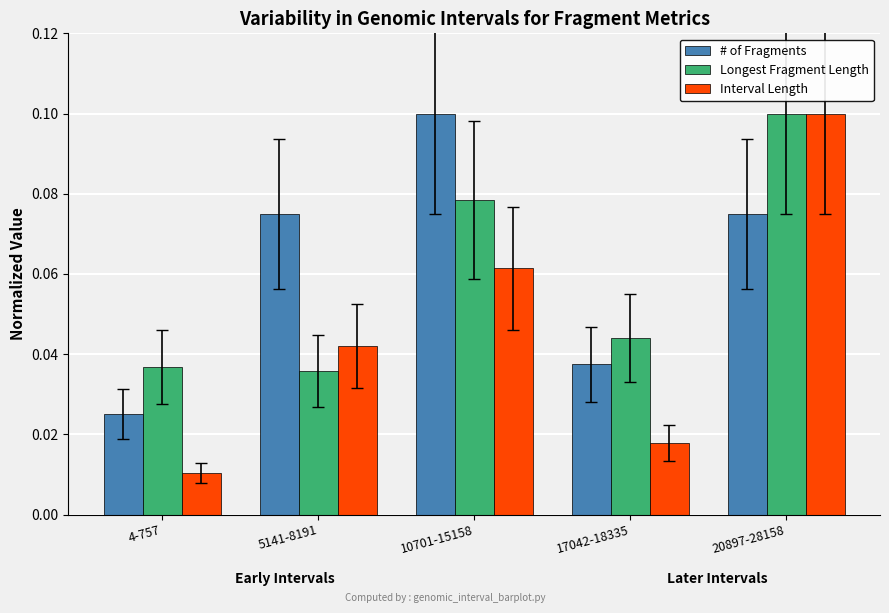

What is the label of the 2nd bar from the right?

17042-18335